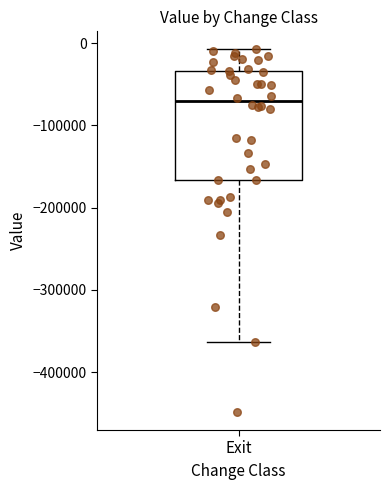

Transcribe this box plot: give where the median line is, the range the box spans, and where the two whiskers end, as read against the y-axis. The values are not printed on the chart, so give them approximately, as read against the axis.

median -70000, box -170000 to -30000, whiskers -360000 to -10000